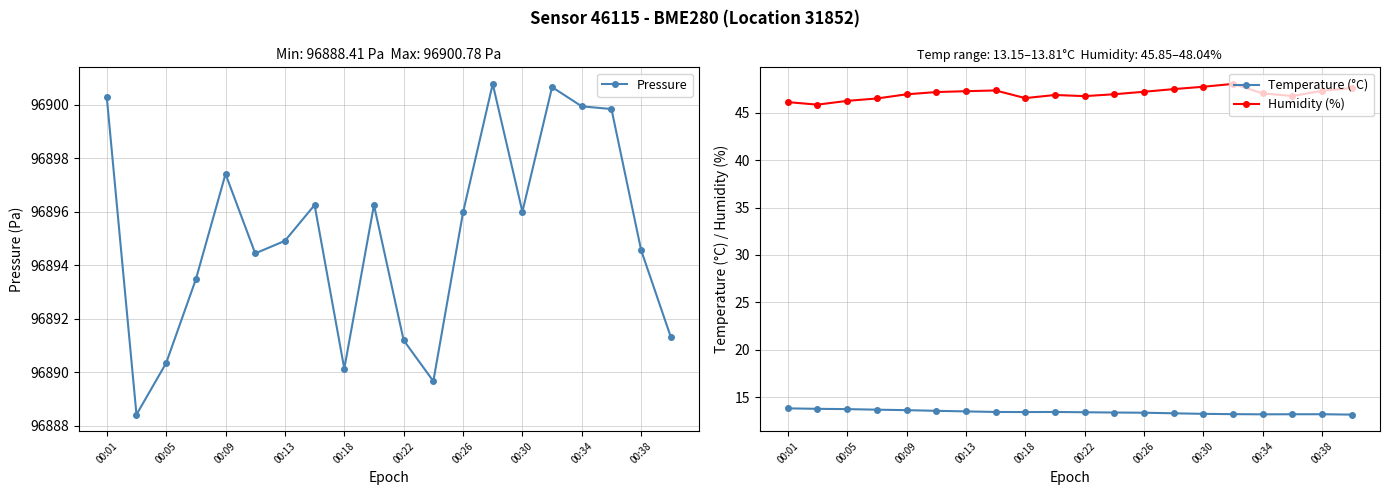

What is the highest value of the Humidity (%) series?

48.0